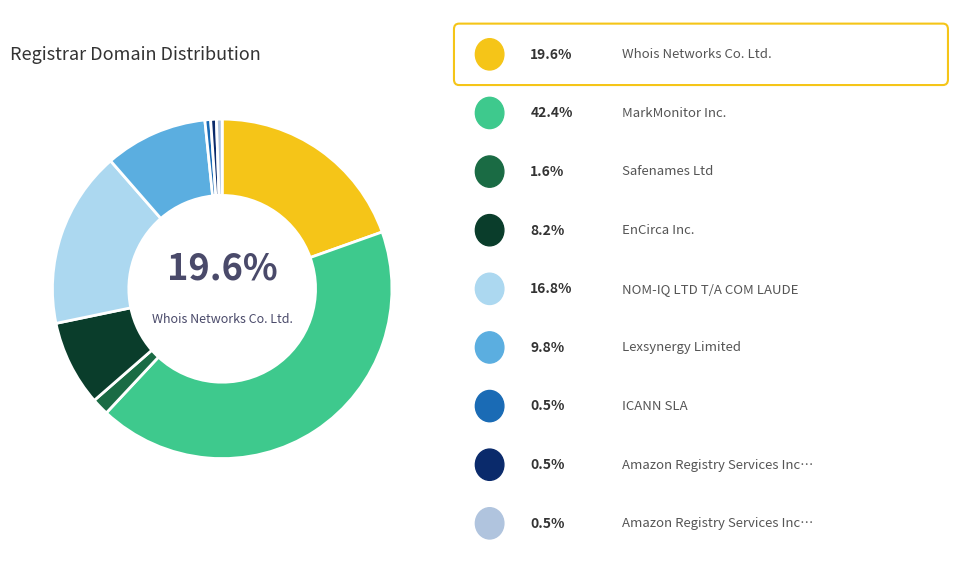

How many segments does this pie chart have?

9